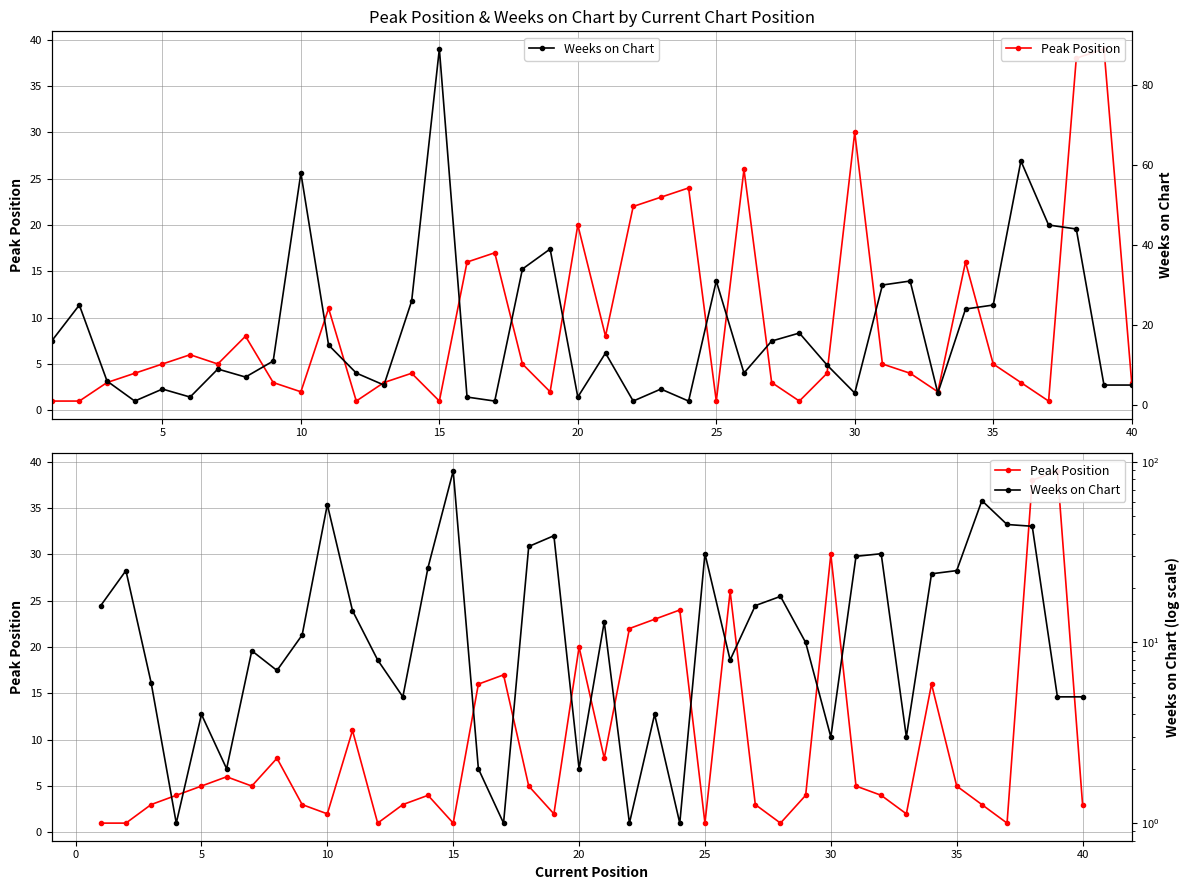

Reading left to right, transcribe all the data shown in this chart.

Peak Position: 1	1	3	4	5	6	5	8	3	2	11	1	3	4	1	16	17	5	2	20	8	22	23	24	1	26	3	1	4	30	5	4	2	16	5	3	1	38	39	3
Weeks on Chart: 16	25	6	1	4	2	9	7	11	58	15	8	5	26	89	2	1	34	39	2	13	1	4	1	31	8	16	18	10	3	30	31	3	24	25	61	45	44	5	5